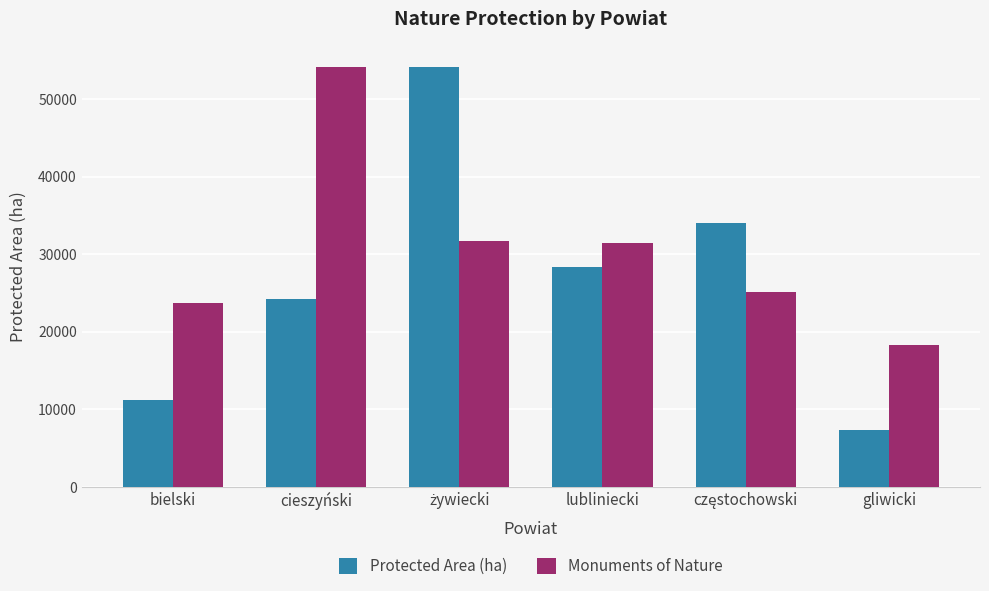

Is the value of Monuments of Nature at gliwicki greater than the value of Protected Area (ha) at lubliniecki?

No